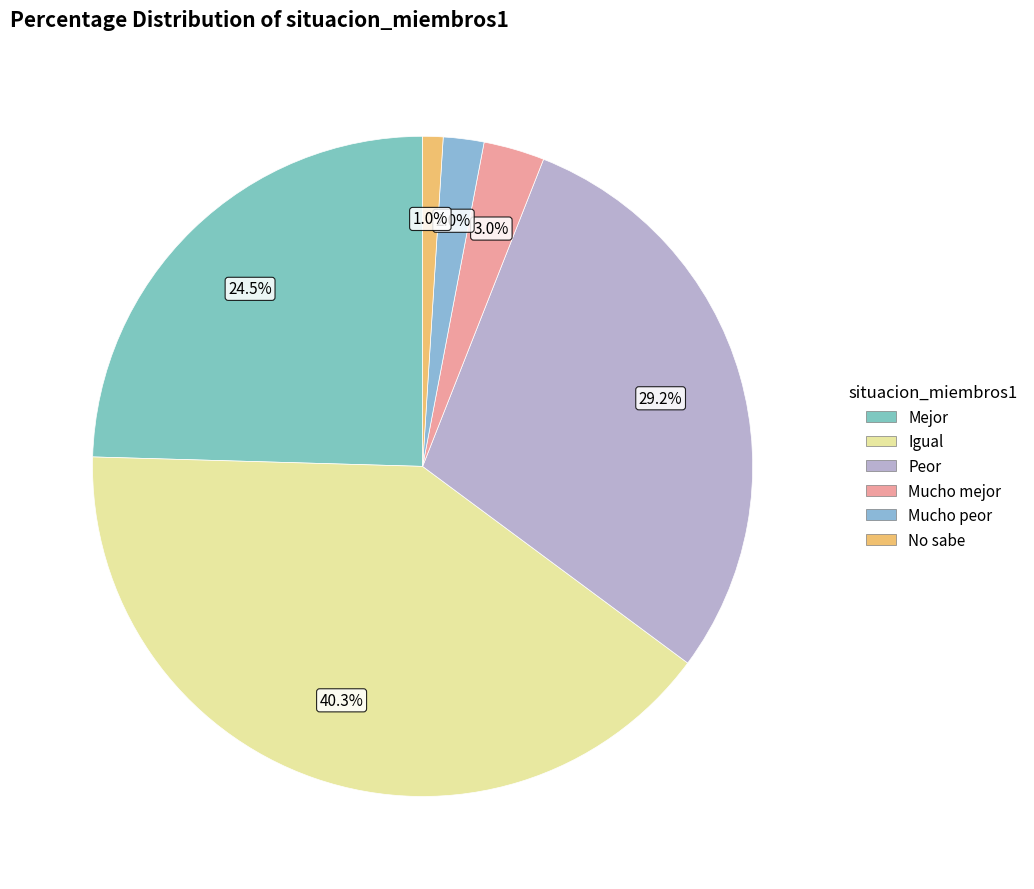

Which category has the smallest portion of the pie?

No sabe